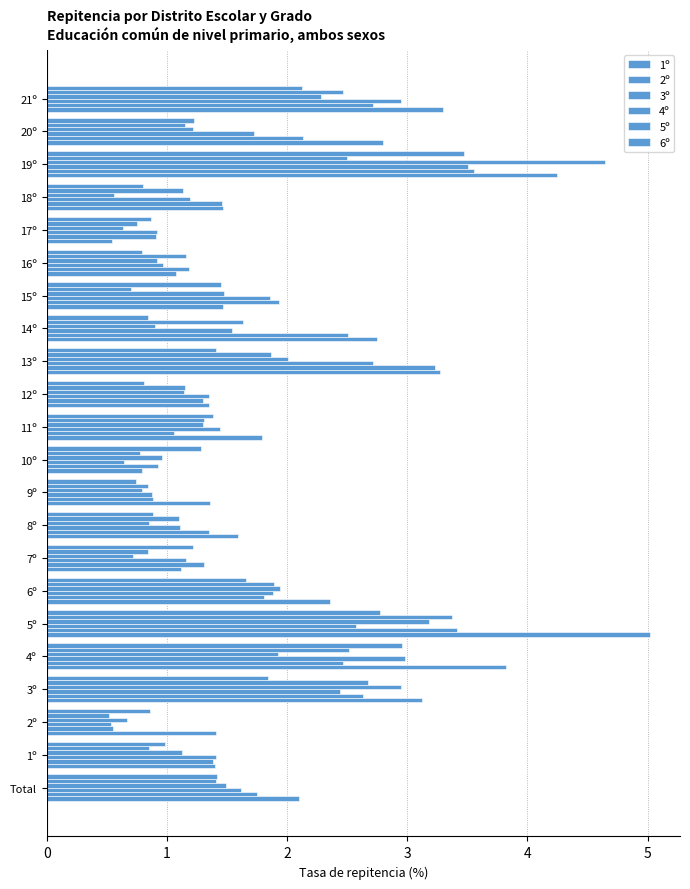

Count the number of categories in the chart.

22